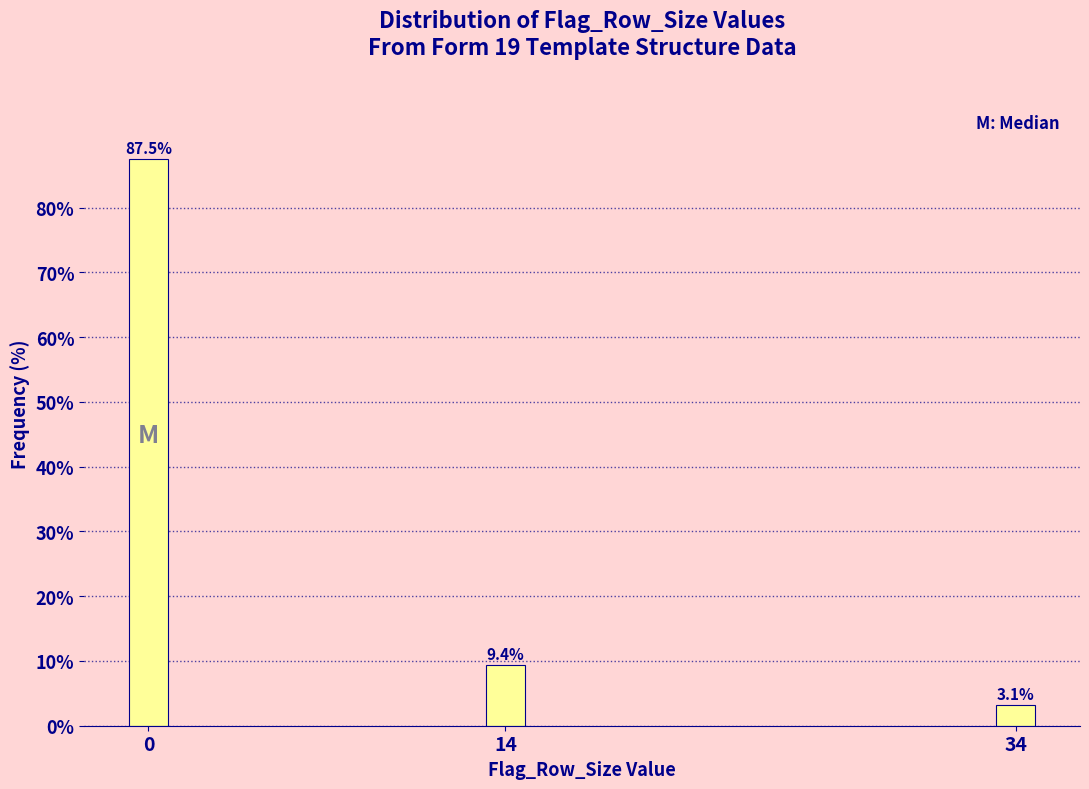

Reading left to right, transcribe all the data shown in this chart.

87.5	9.4	3.1